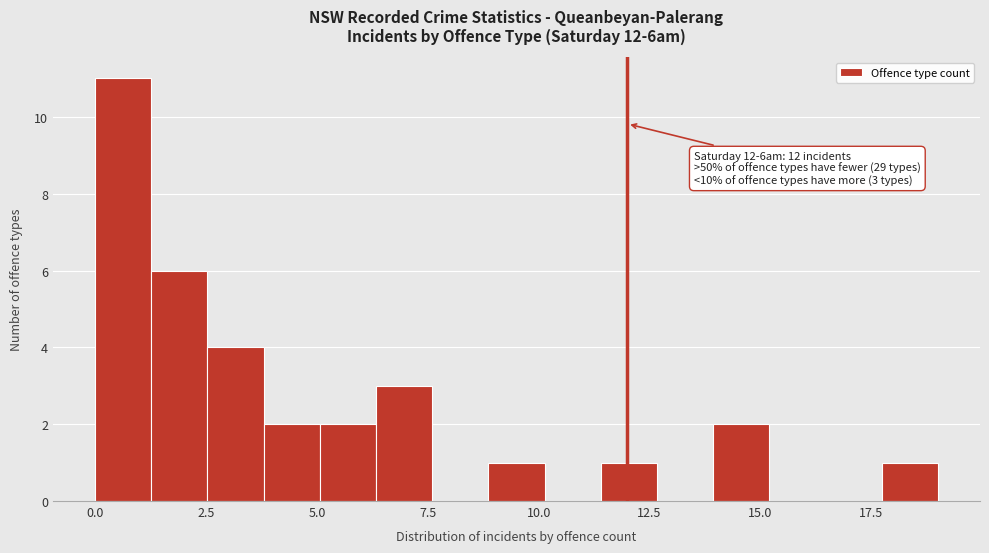

Around what value on the x-axis is the tallest bar? Give the approximate position of its centre, as read against the axis.

0.5